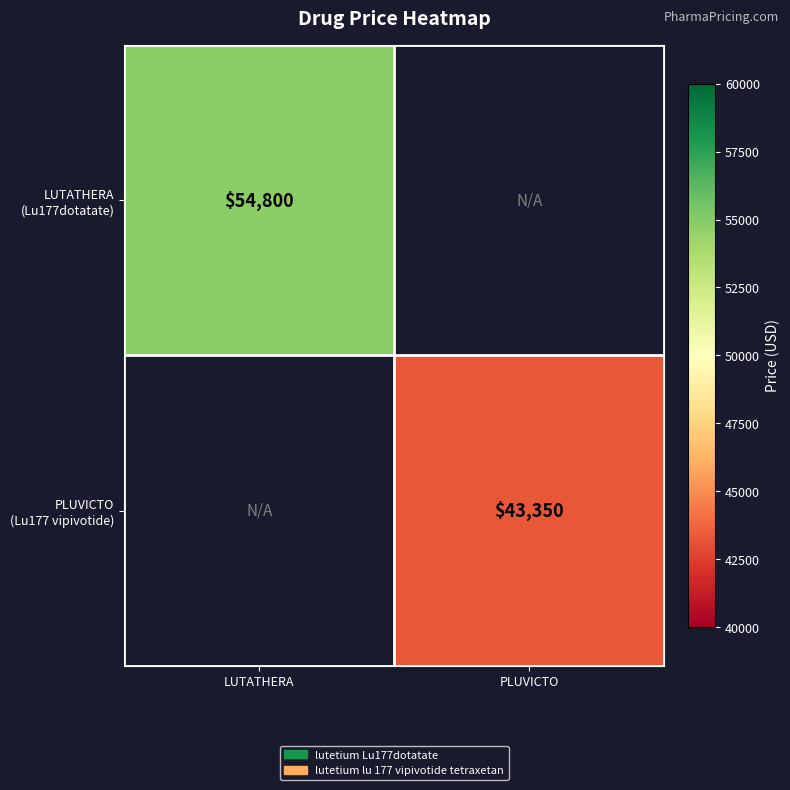

List the series in order of their overall mean, highest first.

LUTATHERA (Lu177dotatate), PLUVICTO (Lu177 vipivotide)